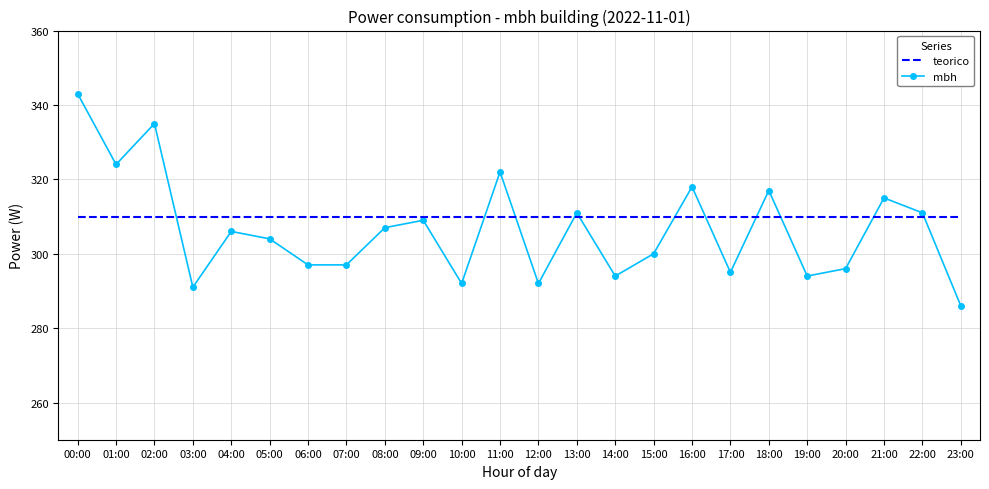

At which category is the sum across all series the highest?

00:00